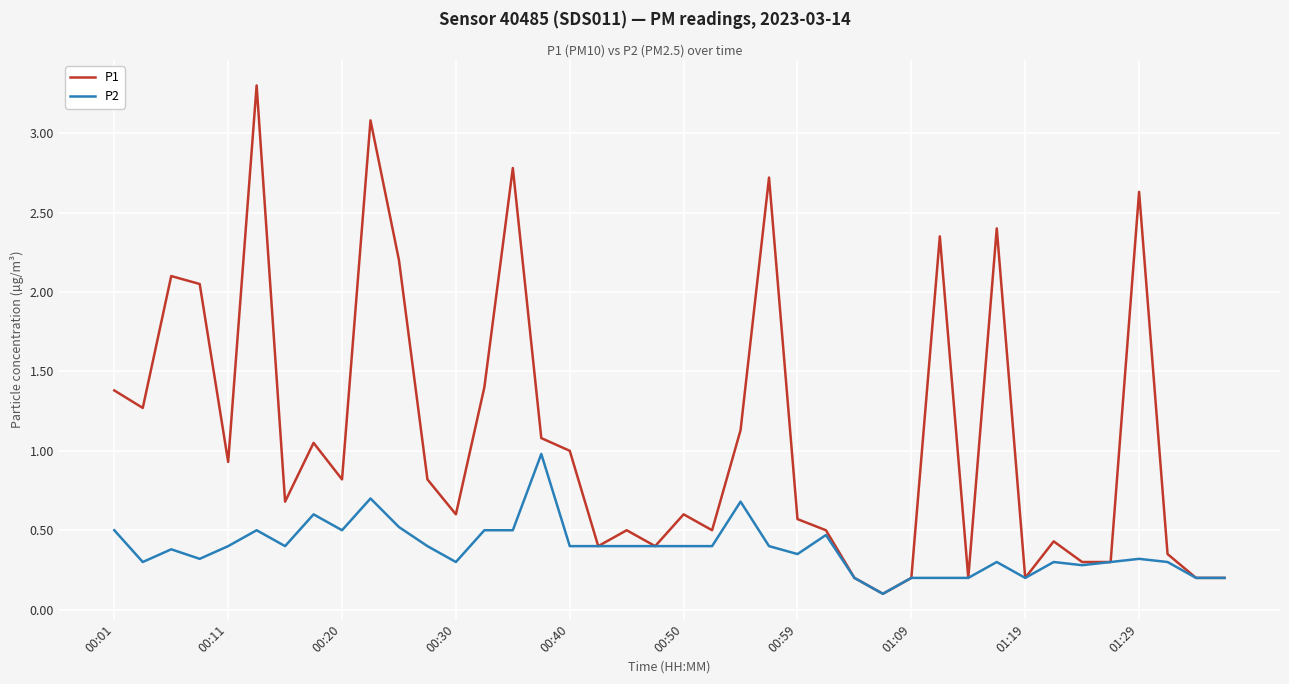

Which series has the widest spread of values?

P1